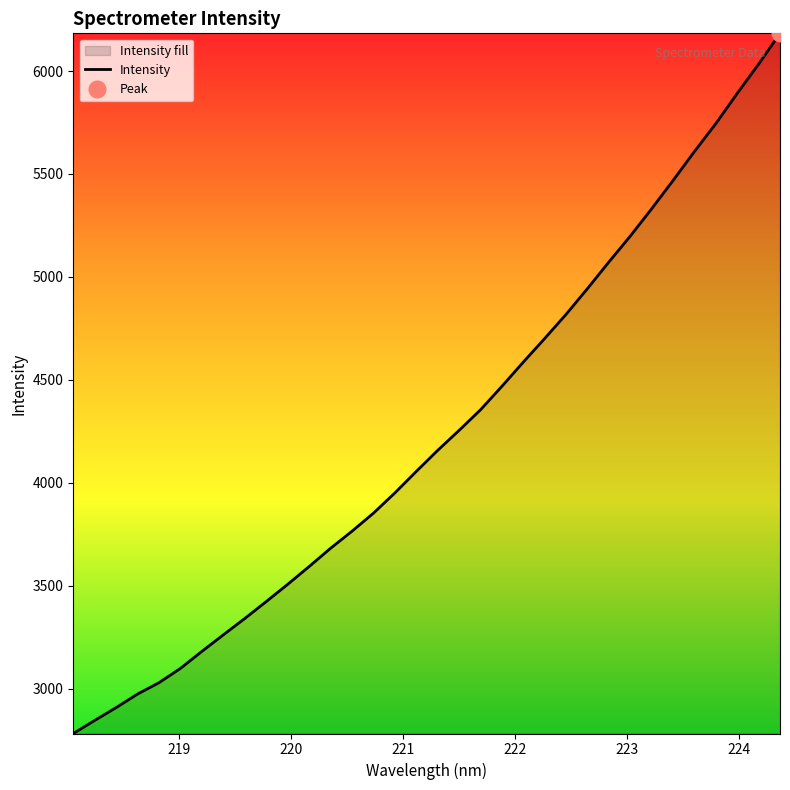

True or false: the data has more than 0 interior local peaks.

False